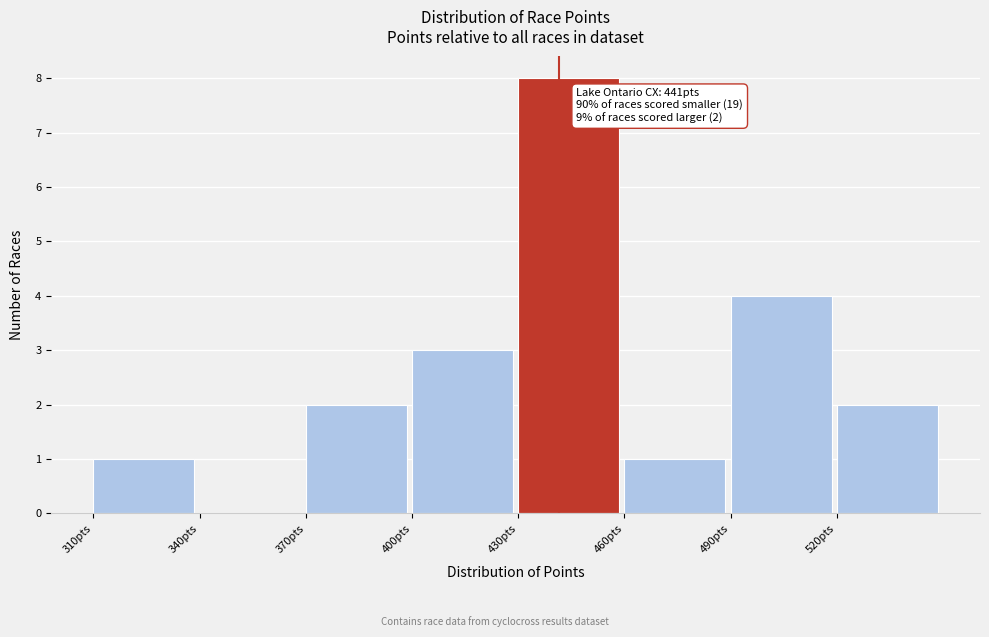

Which range on the x-axis has the tallest bar?

430 to 460